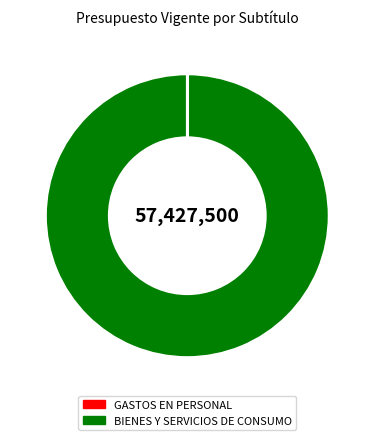

True or false: BIENES Y SERVICIOS DE CONSUMO accounts for 100% of the total.

True